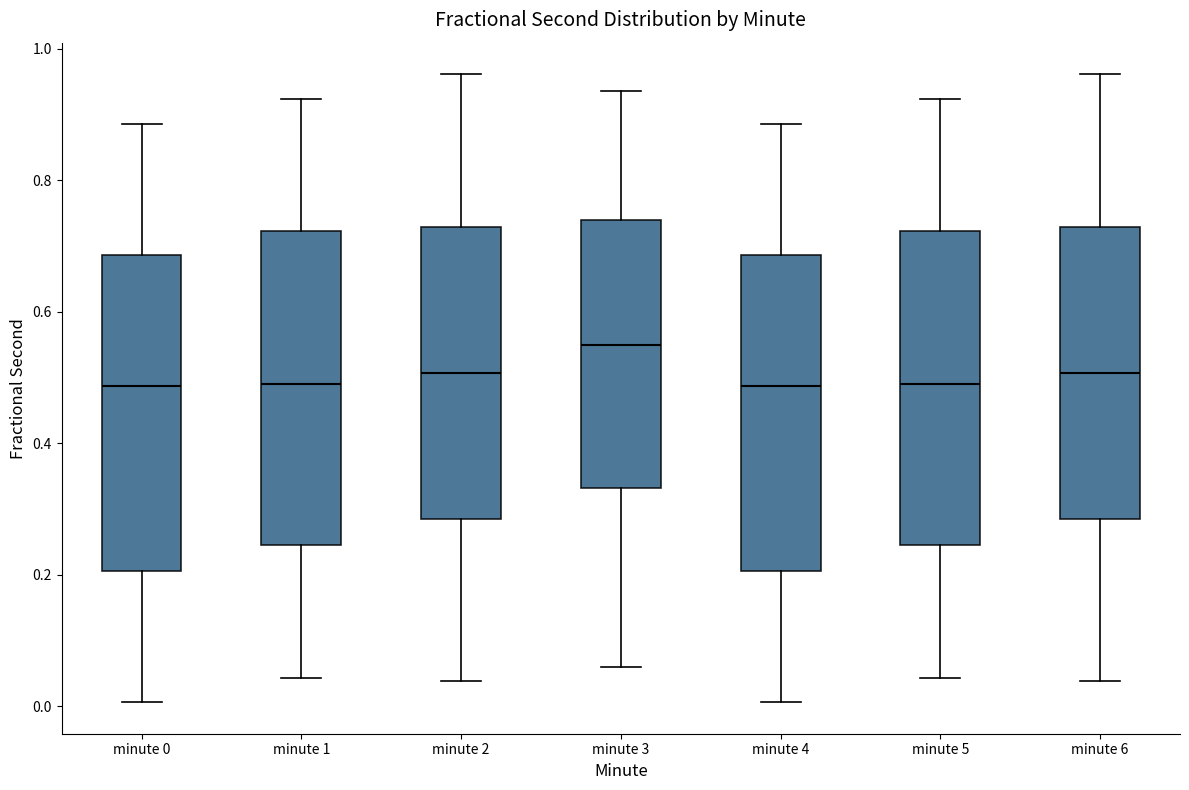

Reading left to right, read every box against the y-axis: the position of its median line, the range the box covers, and the ends of its whiskers. The values are not printed on the chart, so give them approximately, as read against the axis.

minute 0: median 0.48, box 0.20 to 0.68, whiskers 0.00 to 0.88
minute 1: median 0.48, box 0.24 to 0.72, whiskers 0.04 to 0.92
minute 2: median 0.50, box 0.28 to 0.72, whiskers 0.04 to 0.96
minute 3: median 0.54, box 0.34 to 0.74, whiskers 0.06 to 0.94
minute 4: median 0.48, box 0.20 to 0.68, whiskers 0.00 to 0.88
minute 5: median 0.48, box 0.24 to 0.72, whiskers 0.04 to 0.92
minute 6: median 0.50, box 0.28 to 0.72, whiskers 0.04 to 0.96